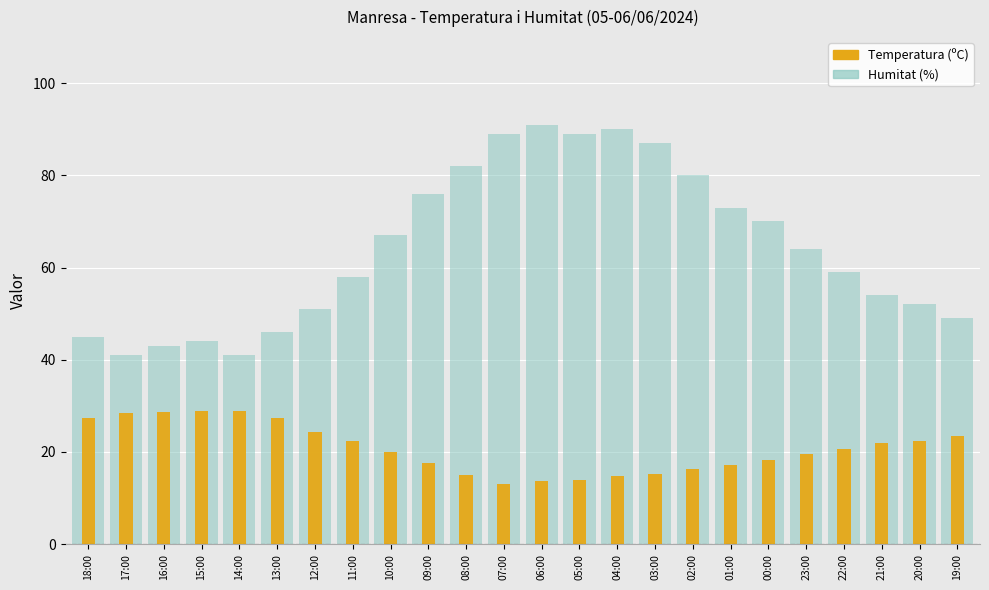

Which category has the lowest value across all series?

07:00